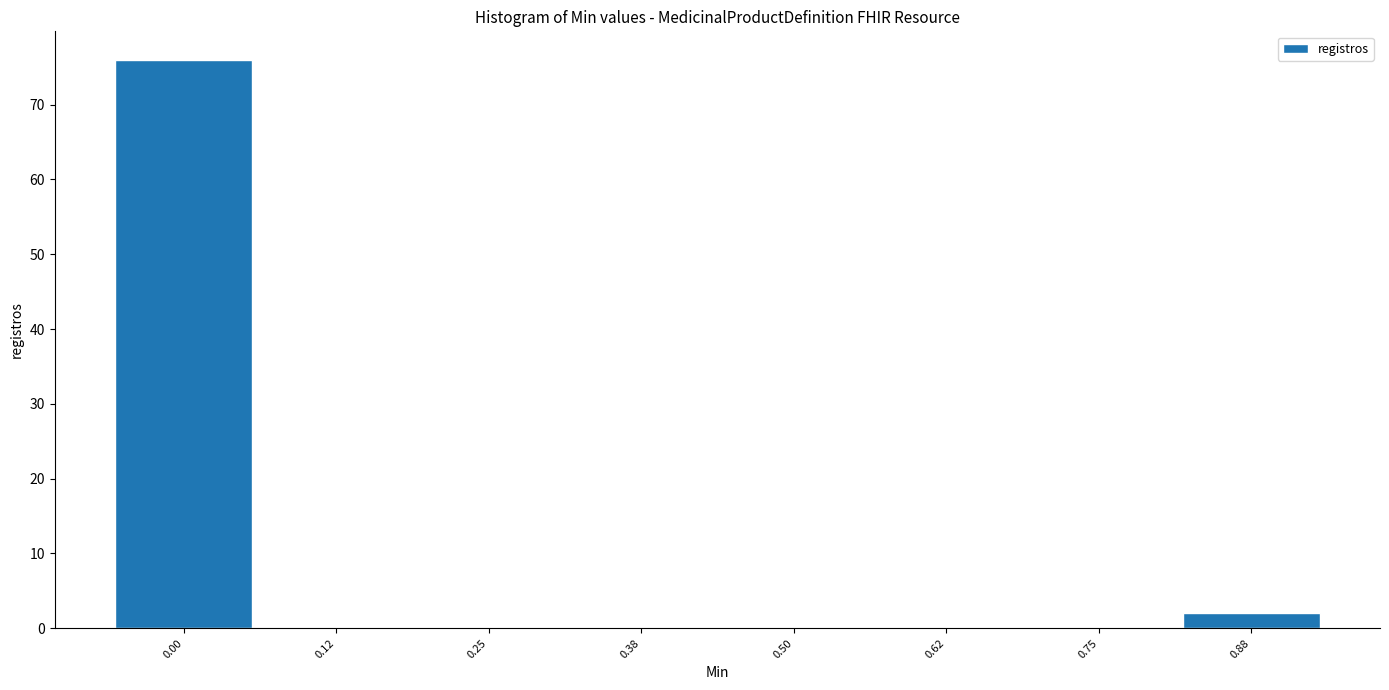

Reading right to left, transcribe all the data shown in this chart.

0.88=2	0.75=0	0.62=0	0.50=0	0.38=0	0.25=0	0.12=0	0.00=76